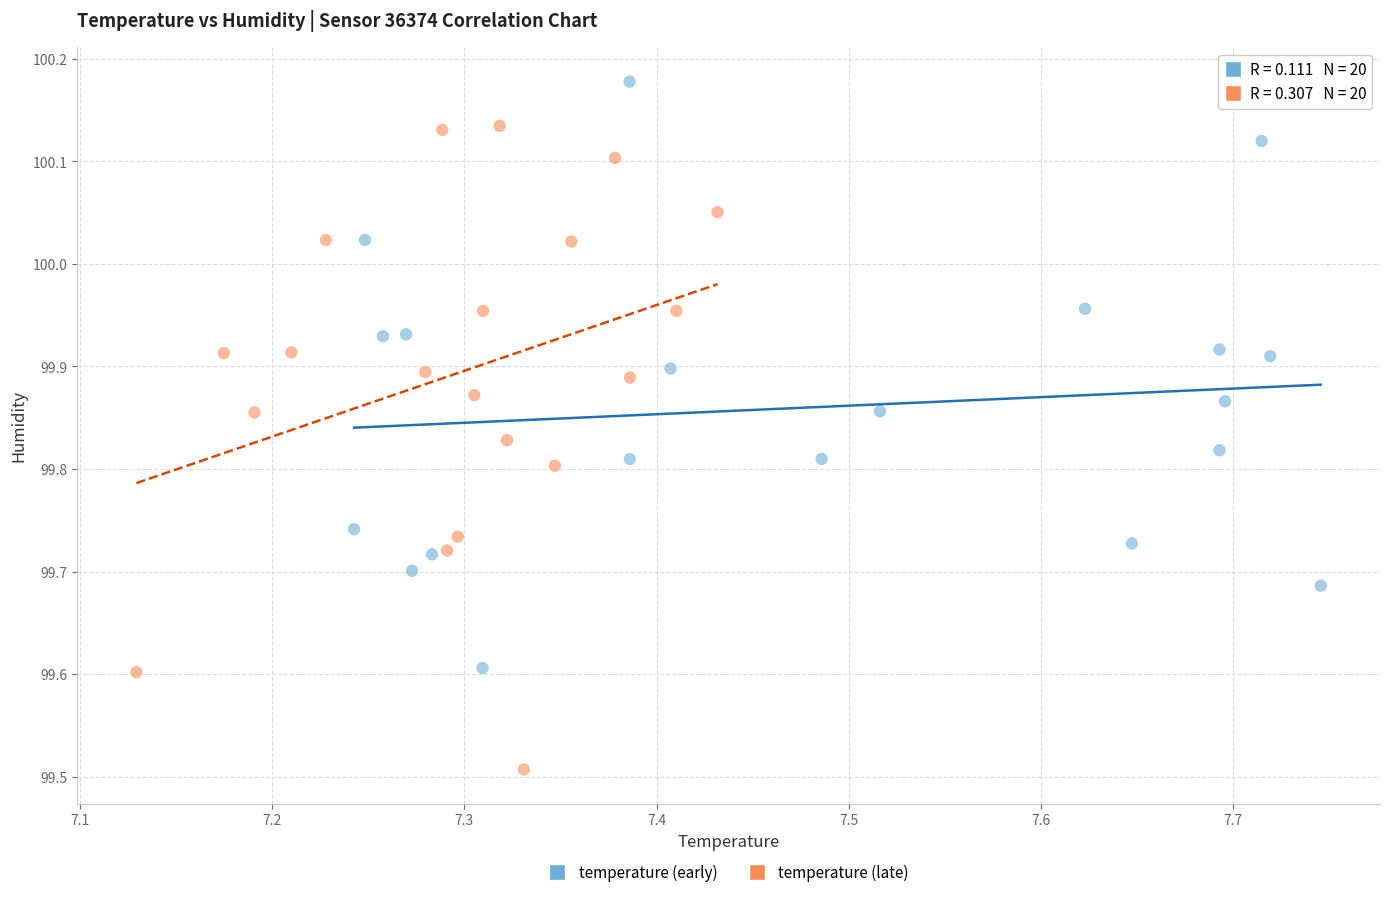

Which series contains the highest Y value?

temperature (early)